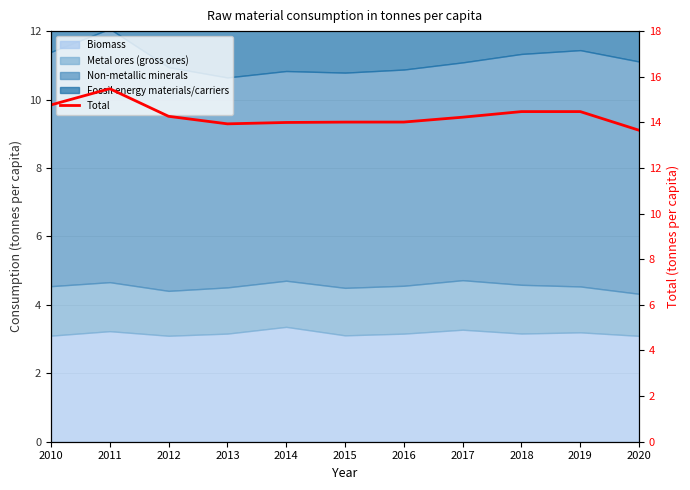

Reading left to right, list all the values displayed in this chart.

2010=14.8	2011=15.5	2012=14.3	2013=13.9	2014=14.0	2015=14.0	2016=14.0	2017=14.2	2018=14.5	2019=14.5	2020=13.7